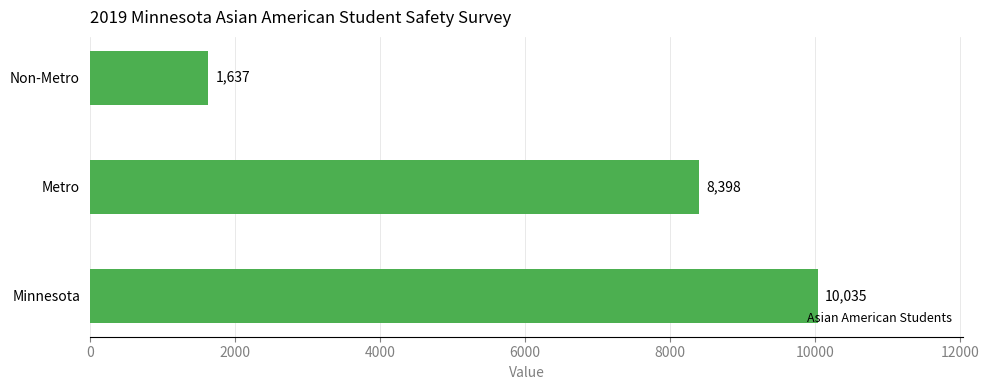

Reading bottom to top, list all the values displayed in this chart.

Minnesota=10035	Metro=8398	Non-Metro=1637